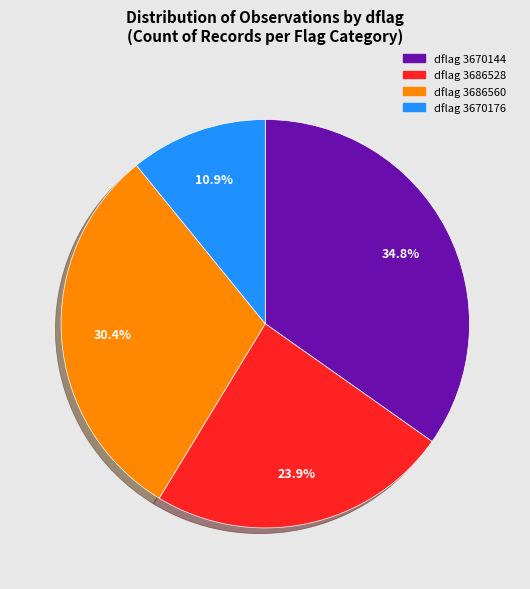

Does any single category account for the majority?

No